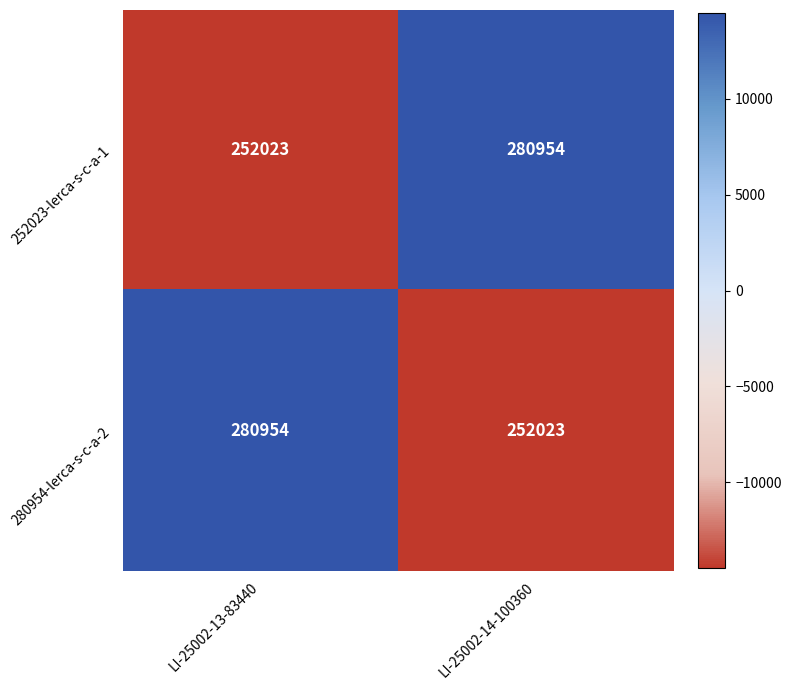

Reading right to left, extract all data points from this chart.

252023-lerca-s-c-a-1: LI-25002-14-100360=280954	LI-25002-13-83440=252023
280954-lerca-s-c-a-2: LI-25002-14-100360=252023	LI-25002-13-83440=280954